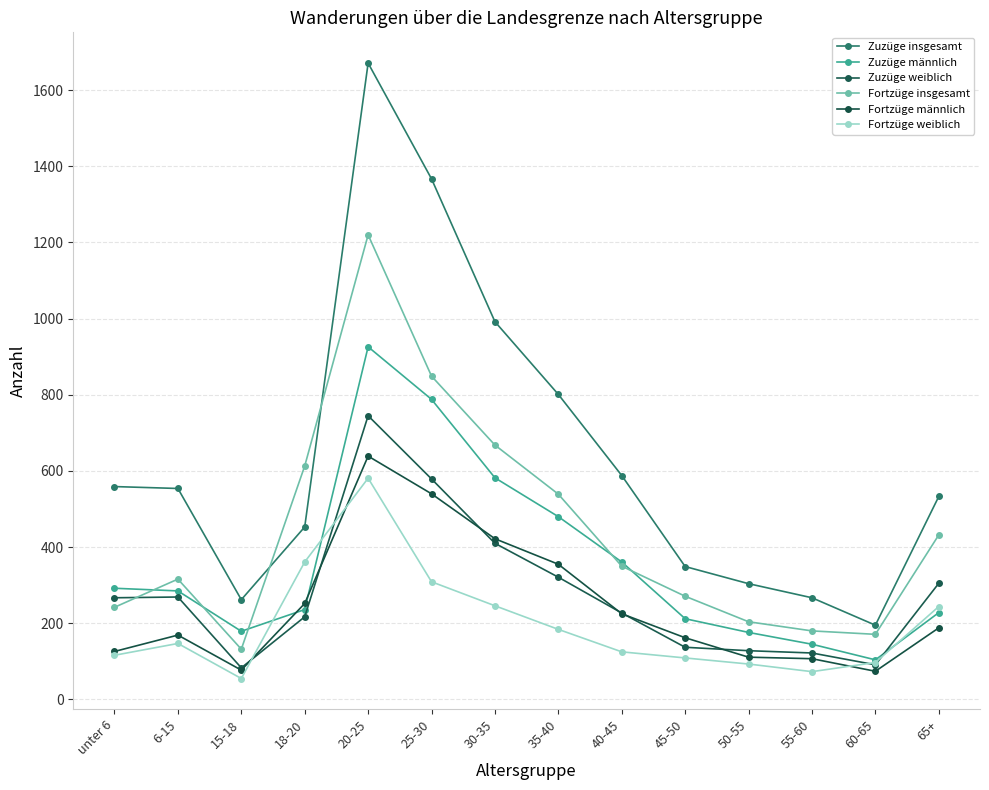

The value of Fortzüge insgesamt at unter 6 is 161. True or false?

False